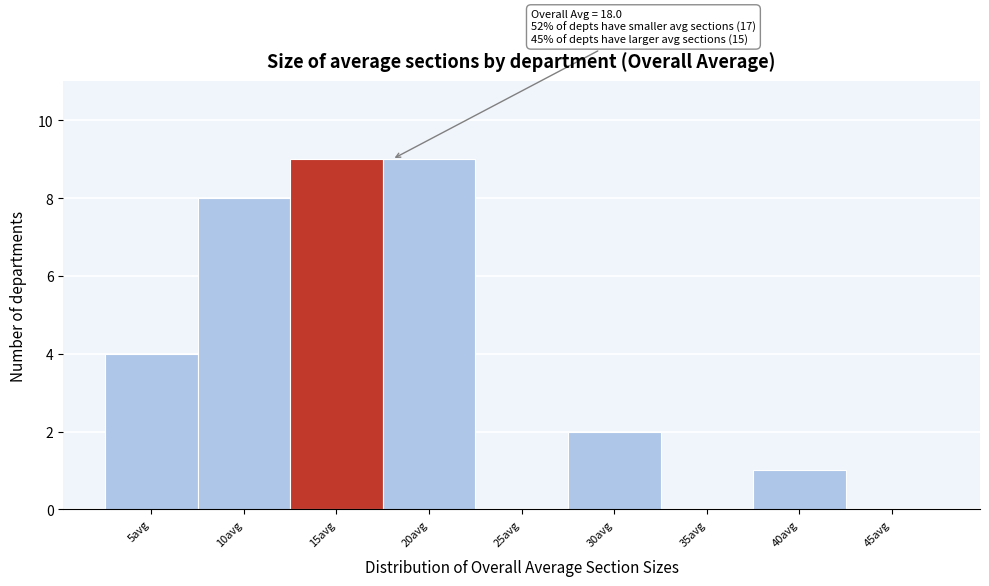

Reading left to right, what are all the values shown in this chart?

5avg=4	10avg=8	15avg=9	20avg=9	25avg=0	30avg=2	35avg=0	40avg=1	45avg=0